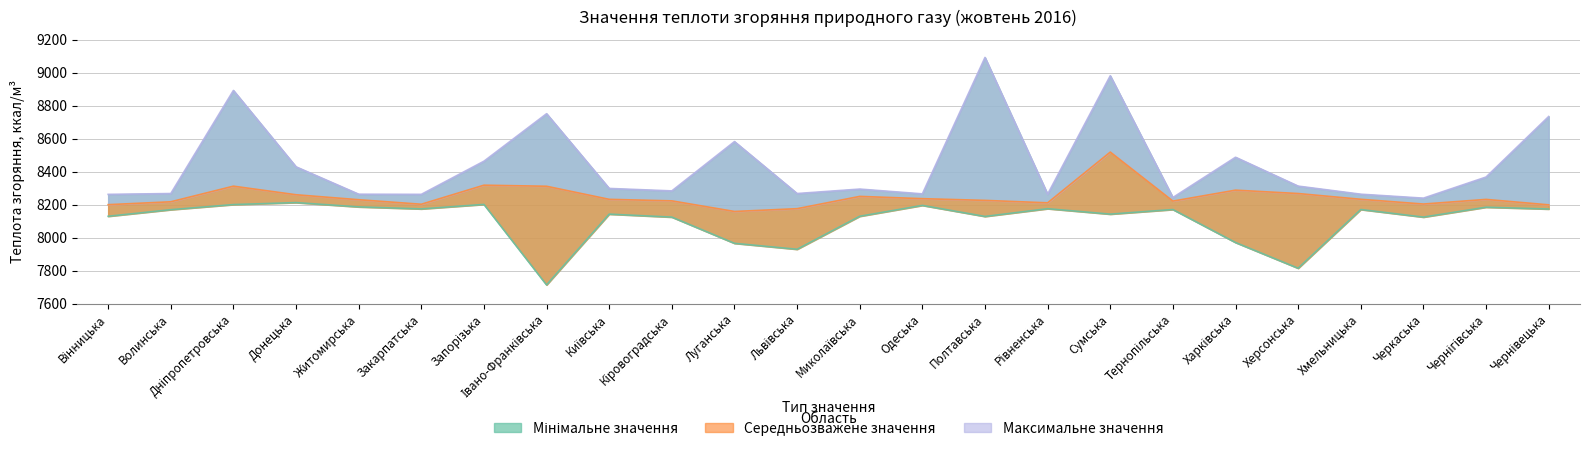

What are all the series names shown in the legend?

Мінімальне значення, Середньозважене значення, Максимальне значення